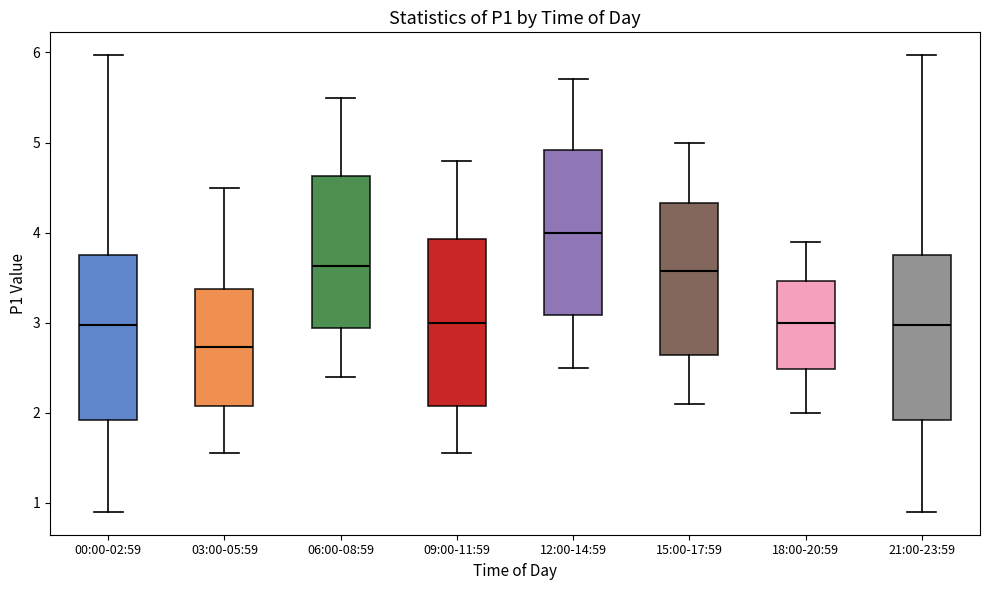

Reading left to right, transcribe this box plot: for each box, give where its median line is, the range the box spans, and where its two whiskers end, as read against the y-axis. The values are not printed on the chart, so give them approximately, as read against the axis.

00:00-02:59: median 3.0, box 1.9 to 3.8, whiskers 0.9 to 6.0
03:00-05:59: median 2.7, box 2.1 to 3.4, whiskers 1.6 to 4.5
06:00-08:59: median 3.6, box 2.9 to 4.6, whiskers 2.4 to 5.5
09:00-11:59: median 3.0, box 2.1 to 3.9, whiskers 1.6 to 4.8
12:00-14:59: median 4.0, box 3.1 to 4.9, whiskers 2.5 to 5.7
15:00-17:59: median 3.6, box 2.6 to 4.3, whiskers 2.1 to 5.0
18:00-20:59: median 3.0, box 2.5 to 3.5, whiskers 2.0 to 3.9
21:00-23:59: median 3.0, box 1.9 to 3.8, whiskers 0.9 to 6.0